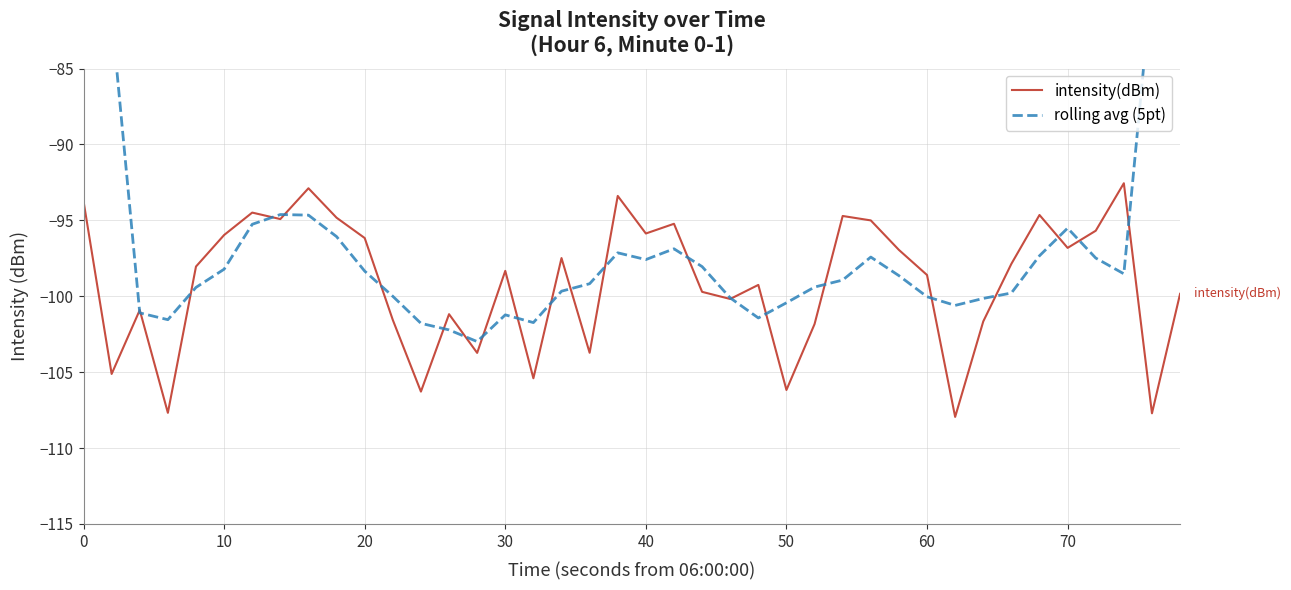

What is the minimum value for intensity(dBm)?

-107.9